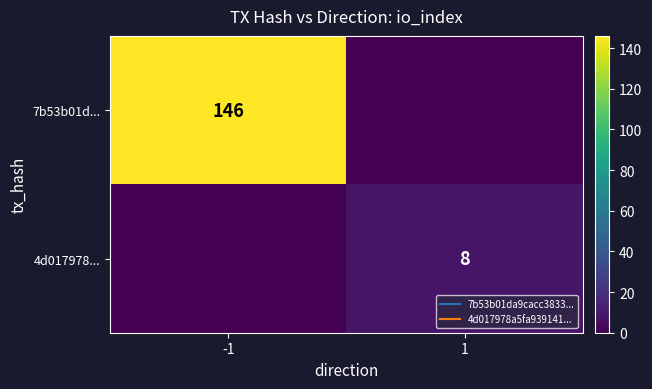

Which category has the lowest value across all series?

1